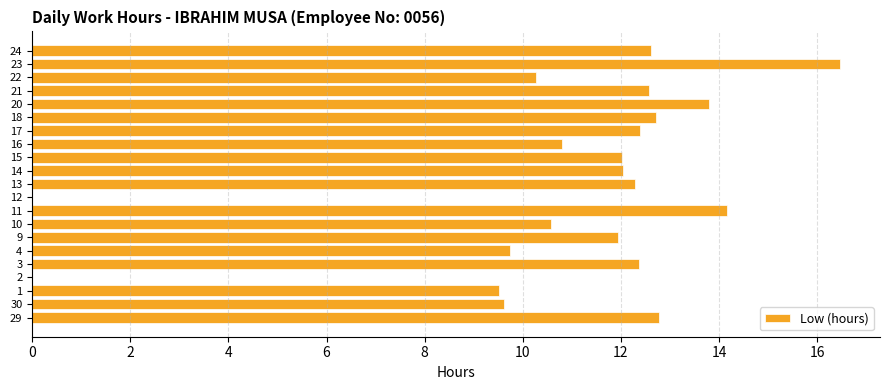

What is the maximum value shown in the chart?

16.5